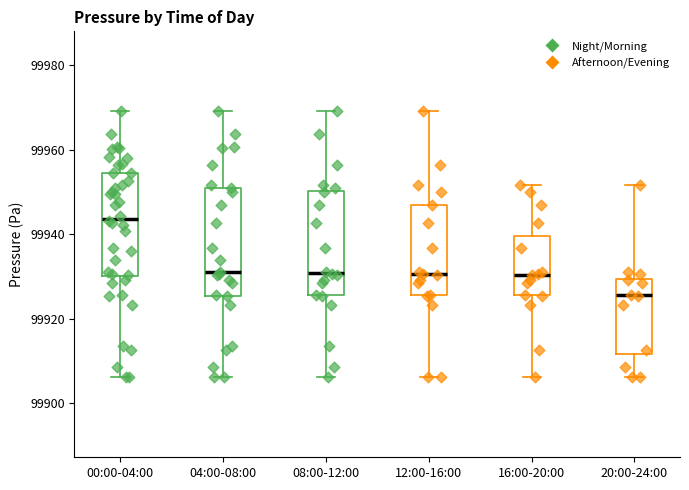

Reading left to right, transcribe this box plot: for each box, give where its median line is, the range the box spans, and where its two whiskers end, as read against the y-axis. The values are not printed on the chart, so give them approximately, as read against the axis.

00:00-04:00: median 99944, box 99930 to 99954, whiskers 99906 to 99970
04:00-08:00: median 99932, box 99926 to 99950, whiskers 99906 to 99970
08:00-12:00: median 99930, box 99926 to 99950, whiskers 99906 to 99970
12:00-16:00: median 99930, box 99926 to 99946, whiskers 99906 to 99970
16:00-20:00: median 99930, box 99926 to 99940, whiskers 99906 to 99952
20:00-24:00: median 99926, box 99912 to 99930, whiskers 99906 to 99952